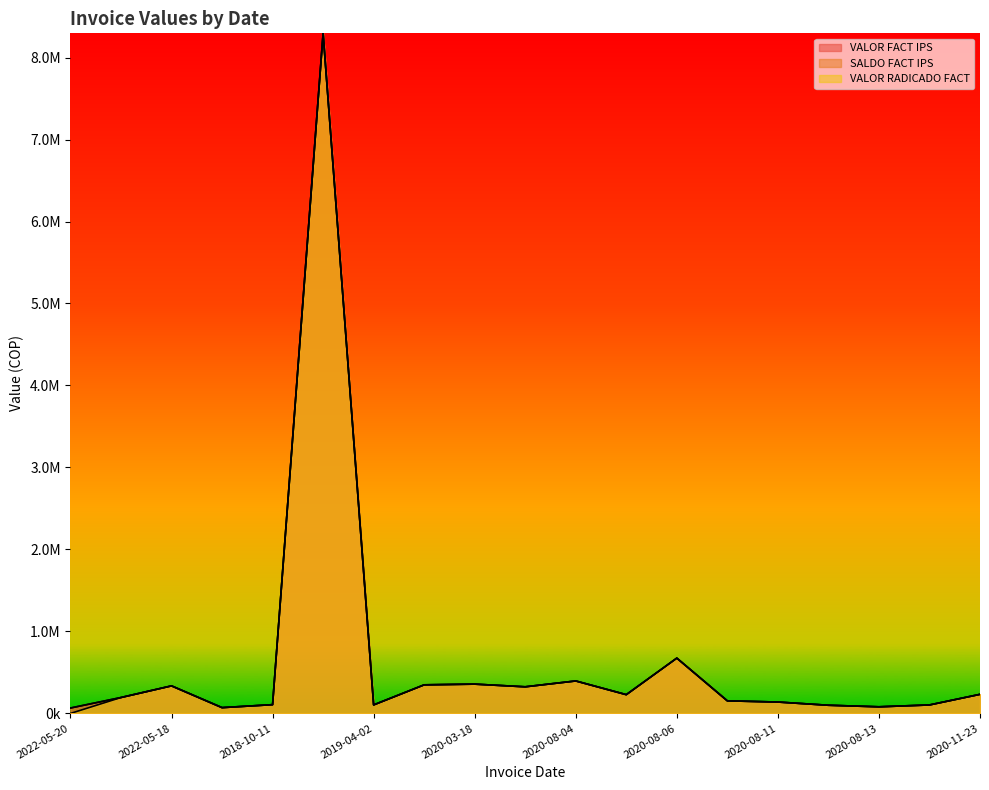

How many data points in VALOR FACT IPS are less than 194184?

9